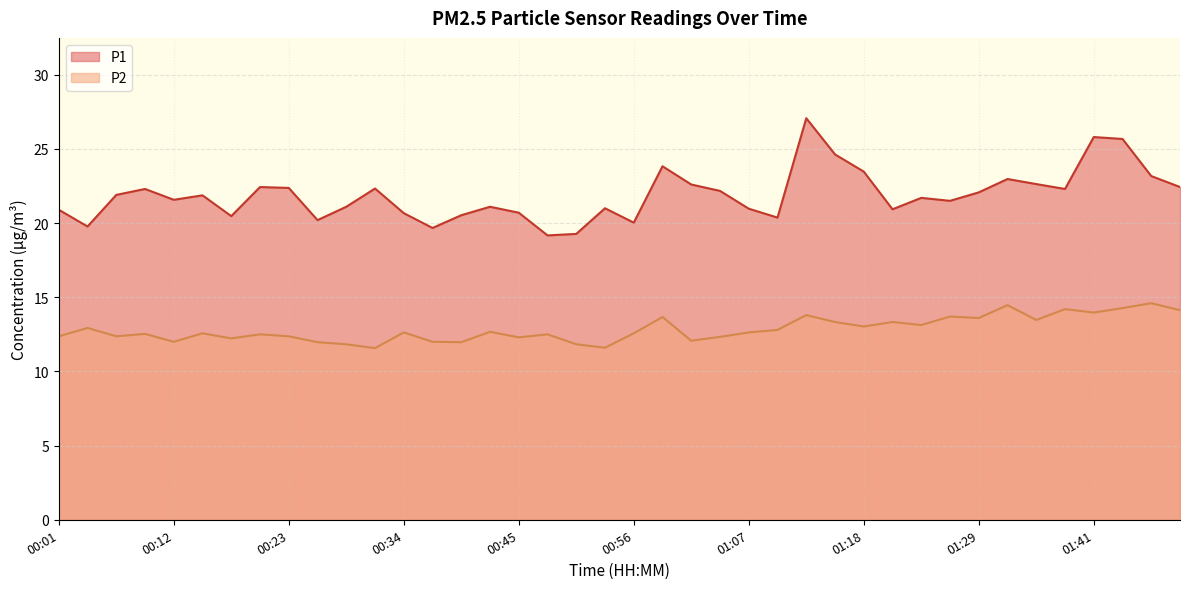

At how many categories does at least one series exceed 20?

36